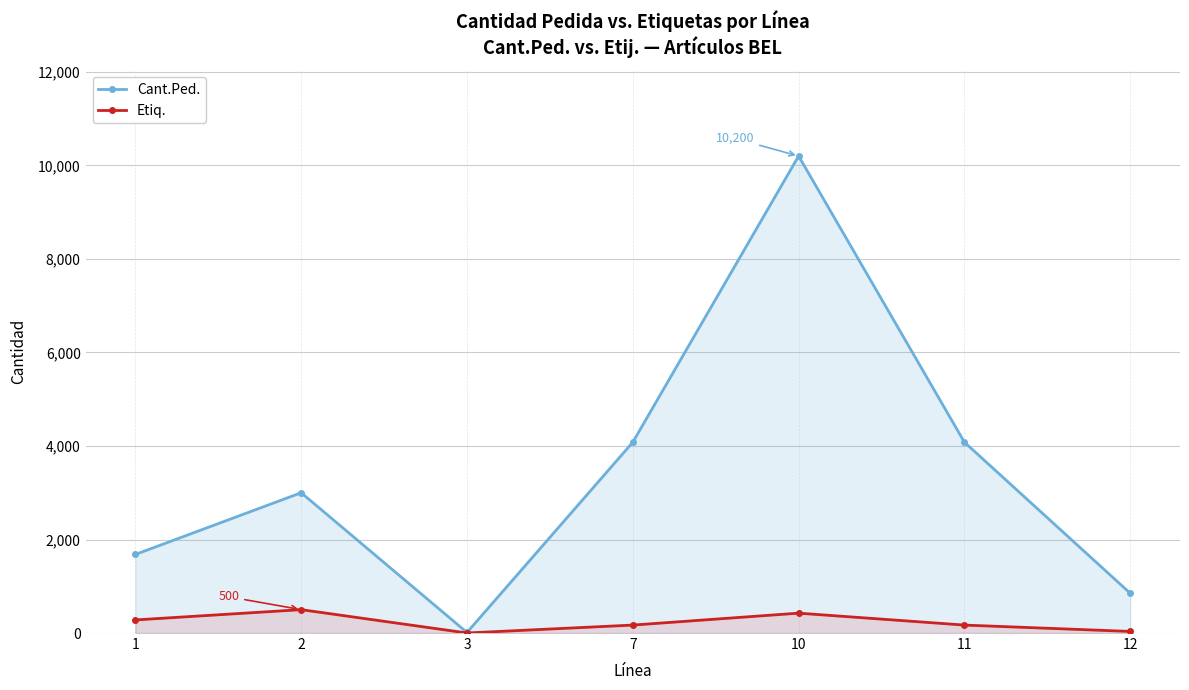

True or false: Etiq. and Cant.Ped. intersect in this chart.

False